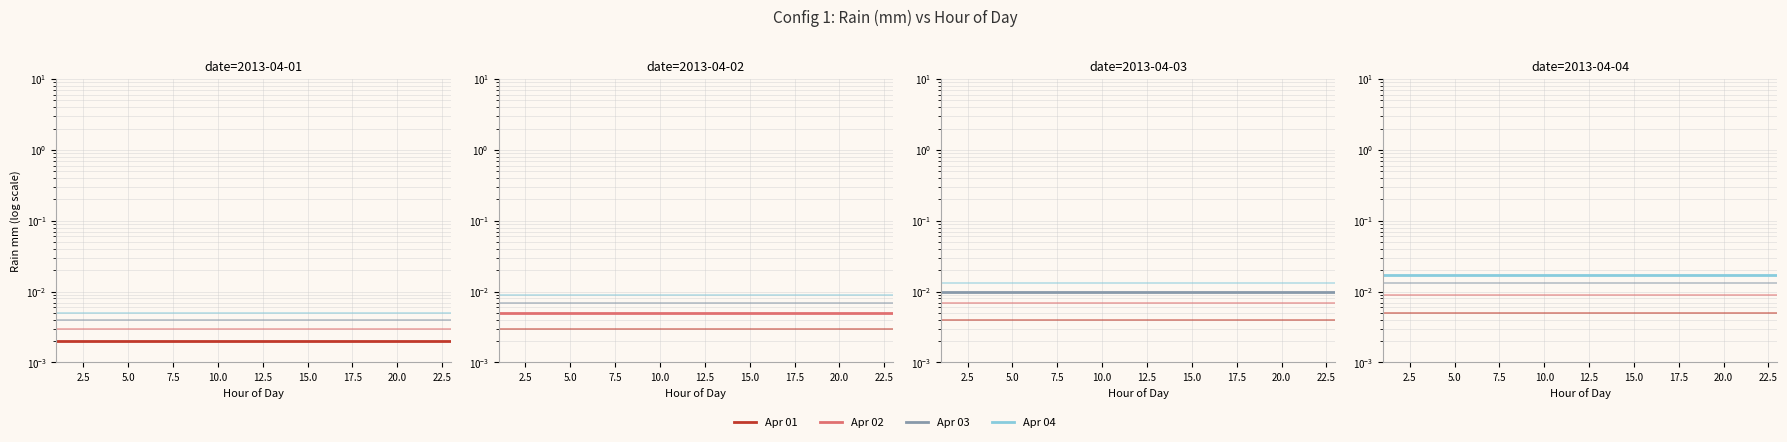

Is this an area chart (filled region under the line)?

No